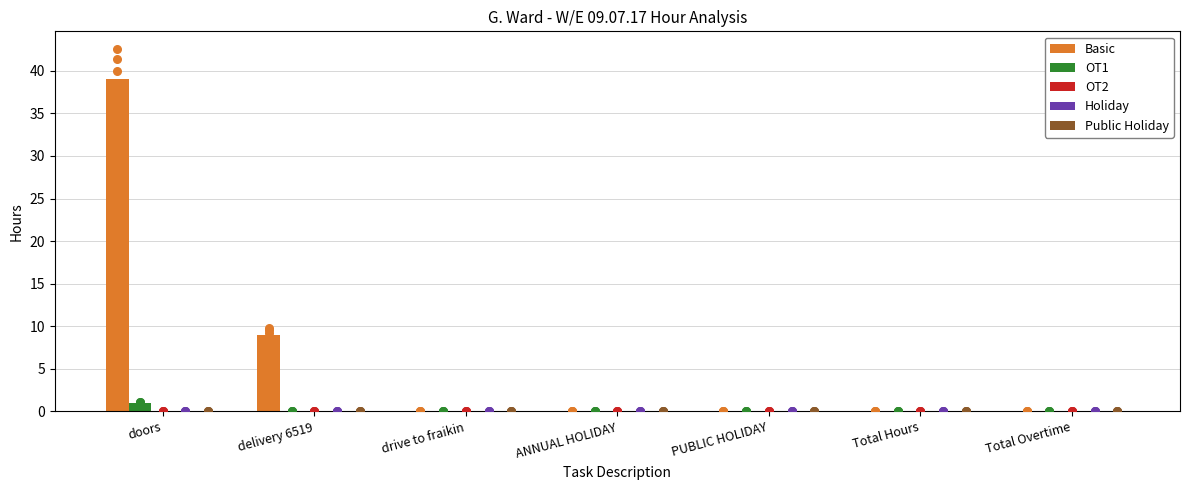

Which series contains the highest Y value?

Basic